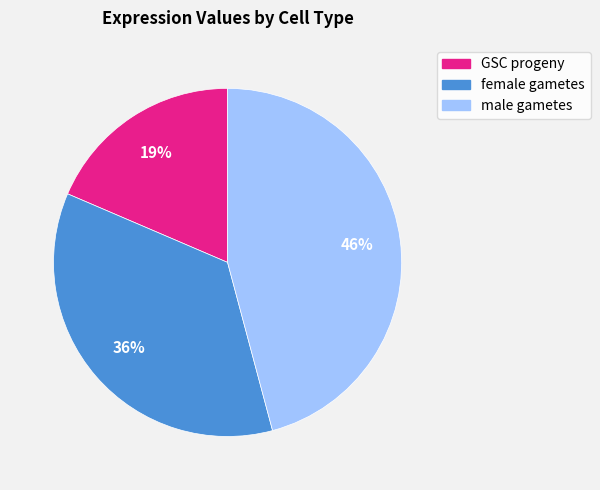

Count the number of slices in the pie.

3